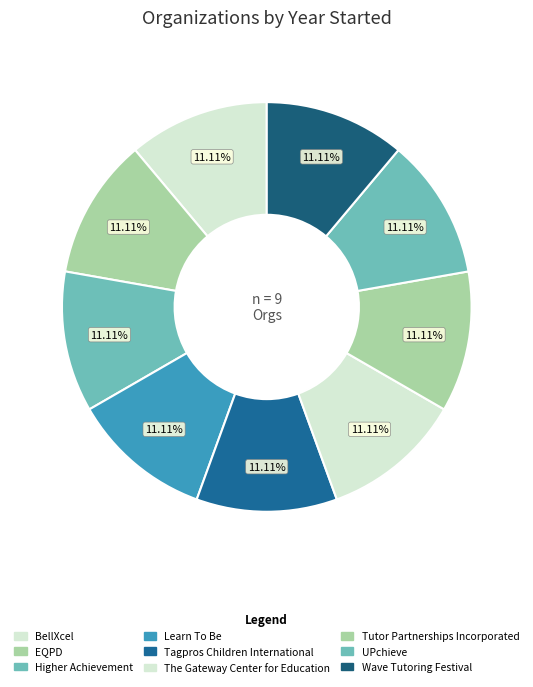

Which slice is the smallest?

Higher Achievement